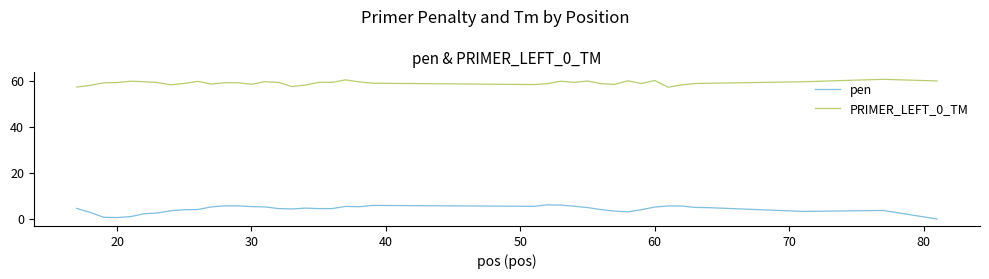

True or false: PRIMER_LEFT_0_TM and pen cross at least once.

False